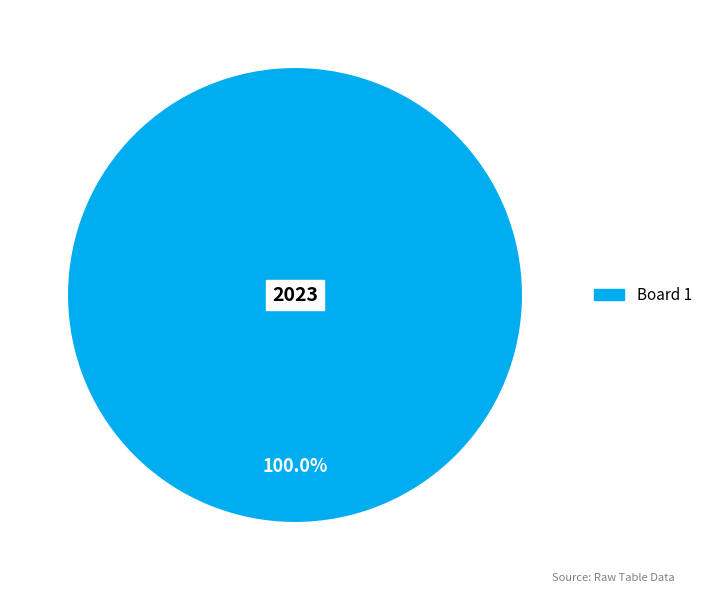

Which category accounts for the majority?

Board 1